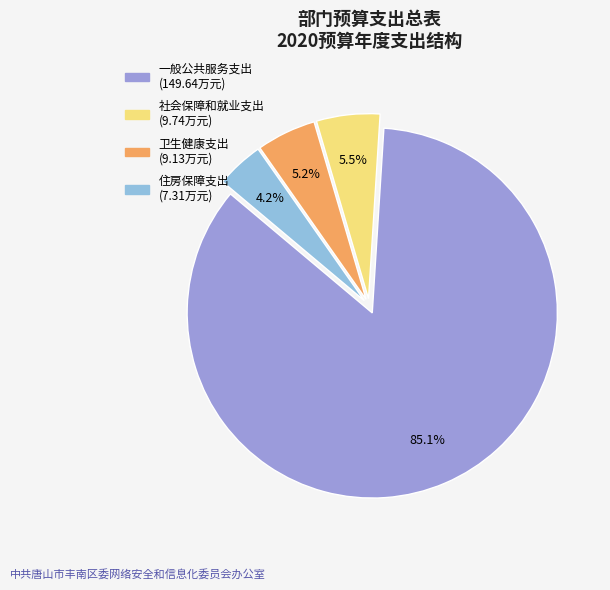

What is the change in value from 社会保障和就业支出 to 卫生健康支出?

-0.6